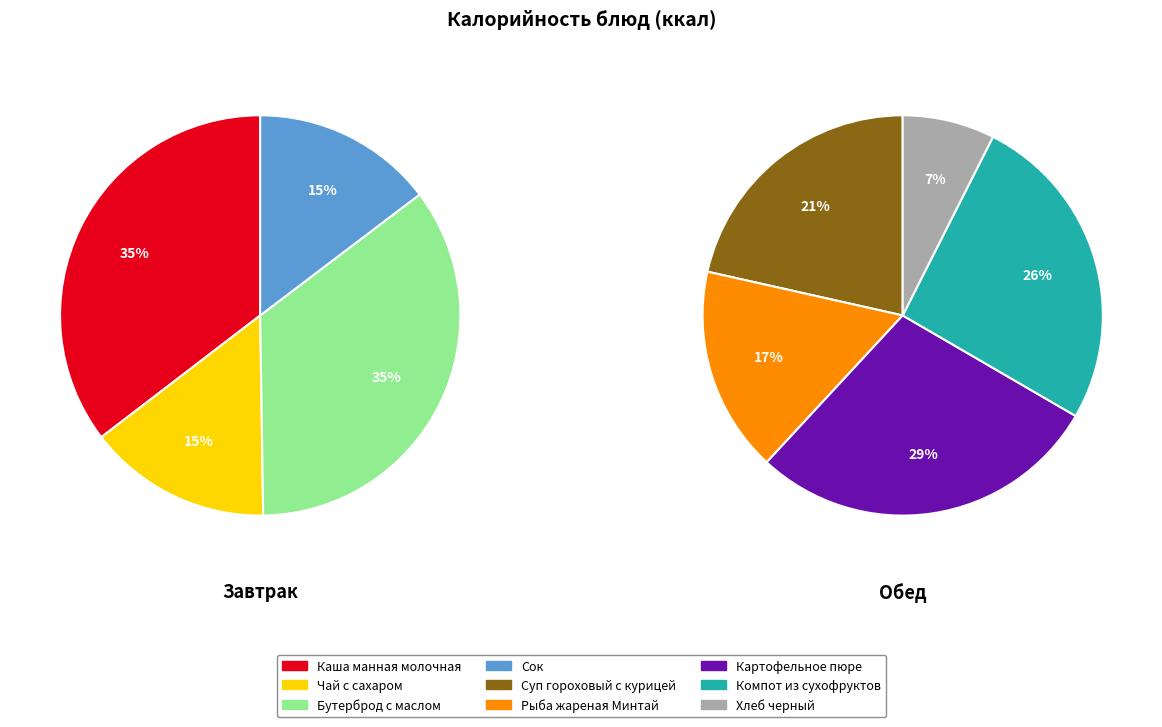

Is Суп гороховый с курицей the majority of the pie?

No